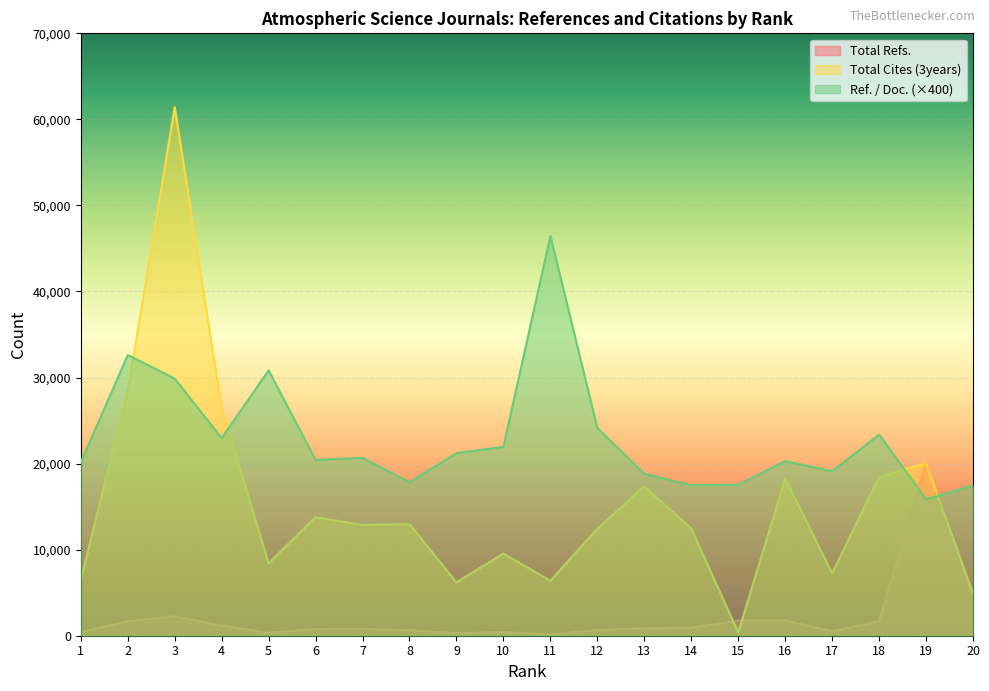

Read the Ref. / Doc. value at 16.

20284.0